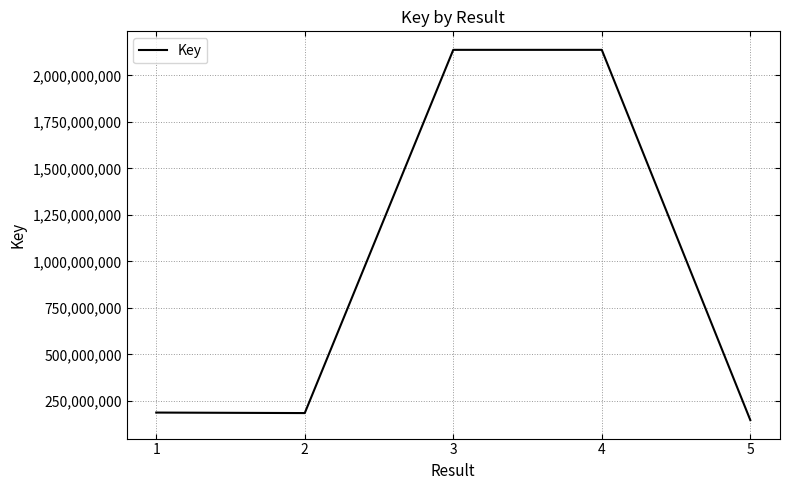

What is the approximate value at 1, to the nearest 50?

187070150